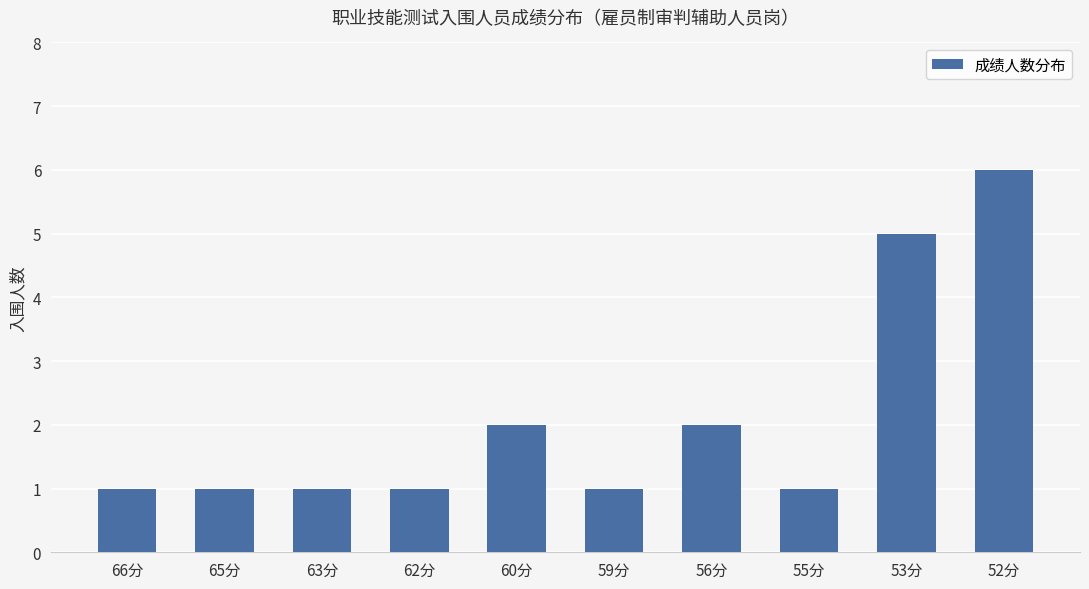

What is the greatest value displayed?

6